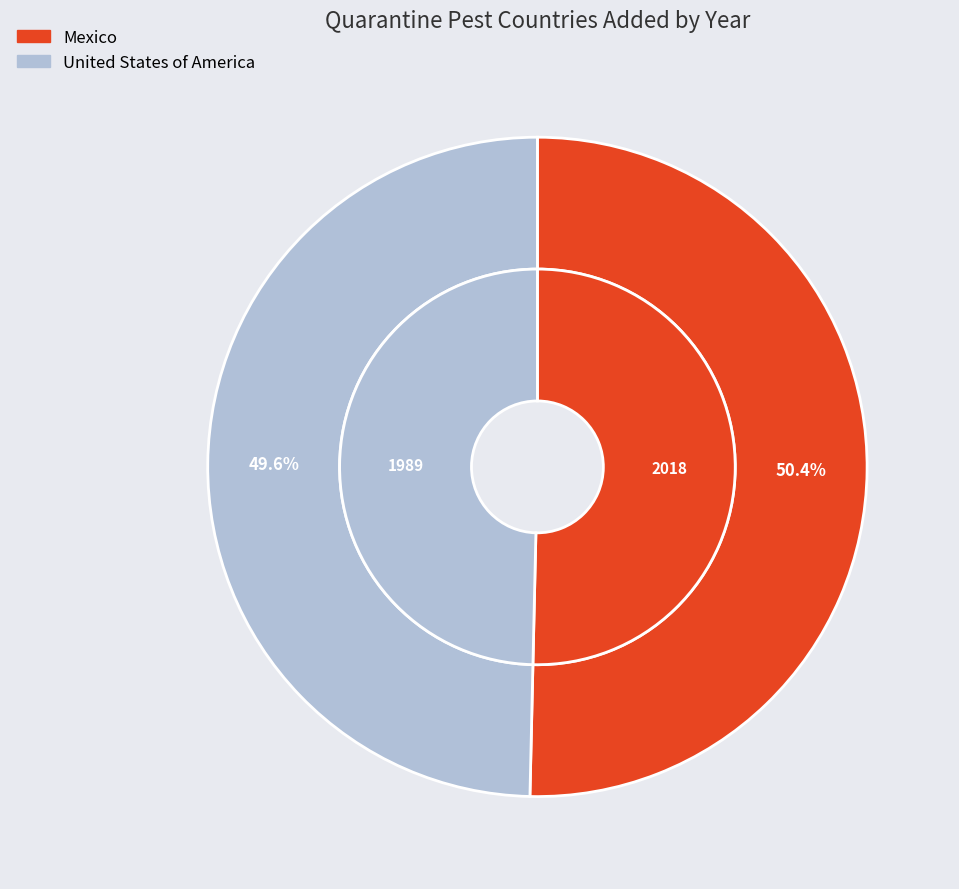

How much of the chart is everything except Mexico?

49.6%